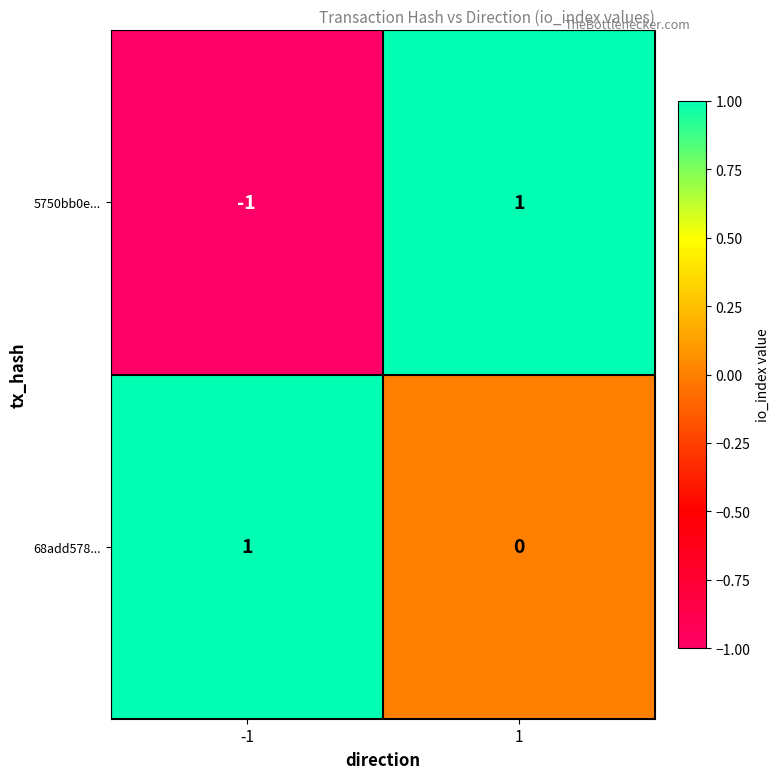

What is the total value across all series at 1?

1